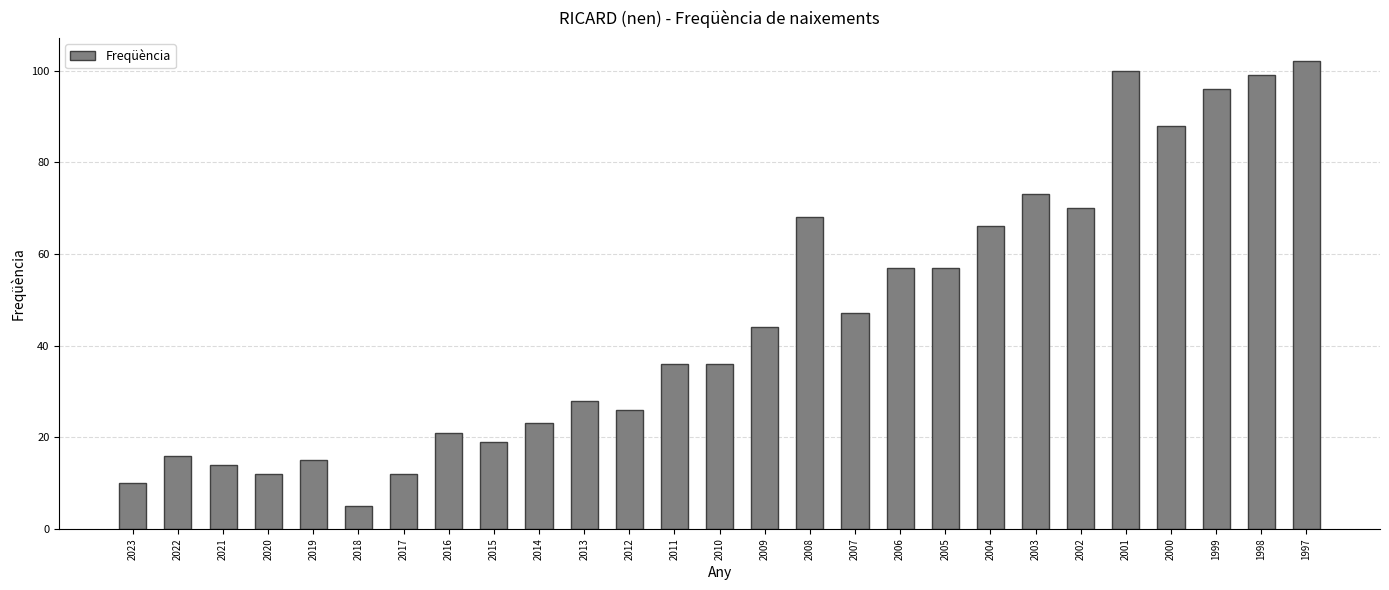

How many data points does each series have?

27